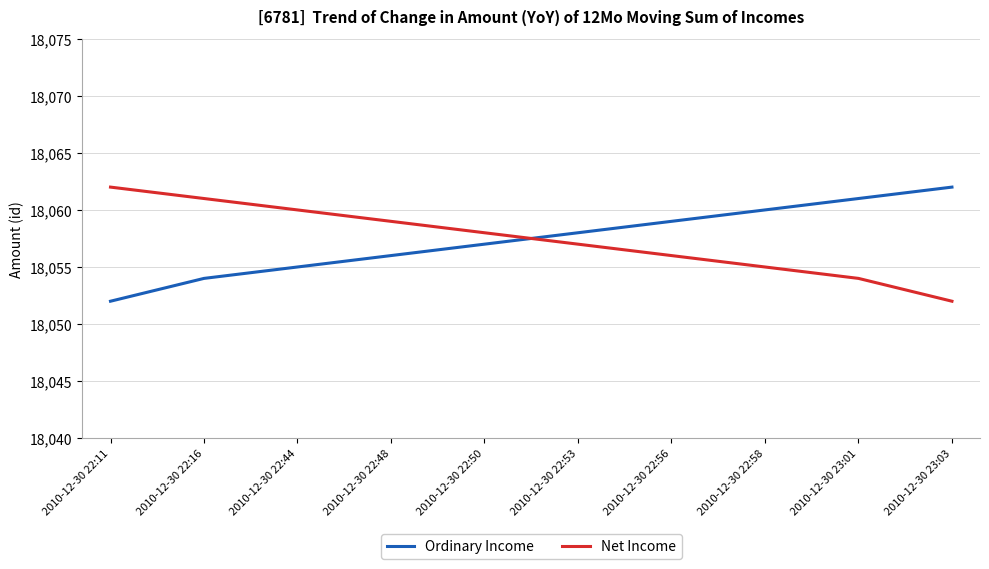

How many times do Ordinary Income and Net Income cross each other?

1